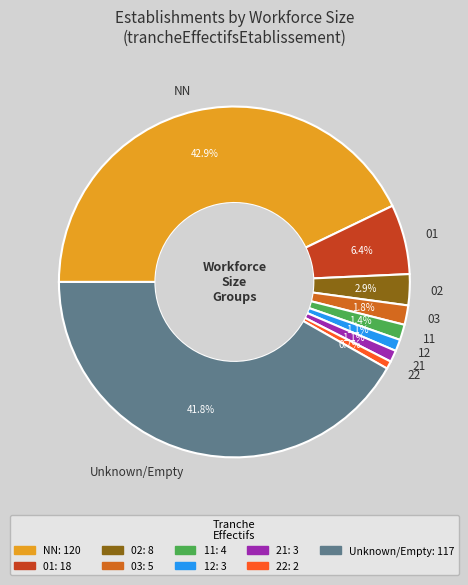

Is there any slice that represents more than half of the pie?

No